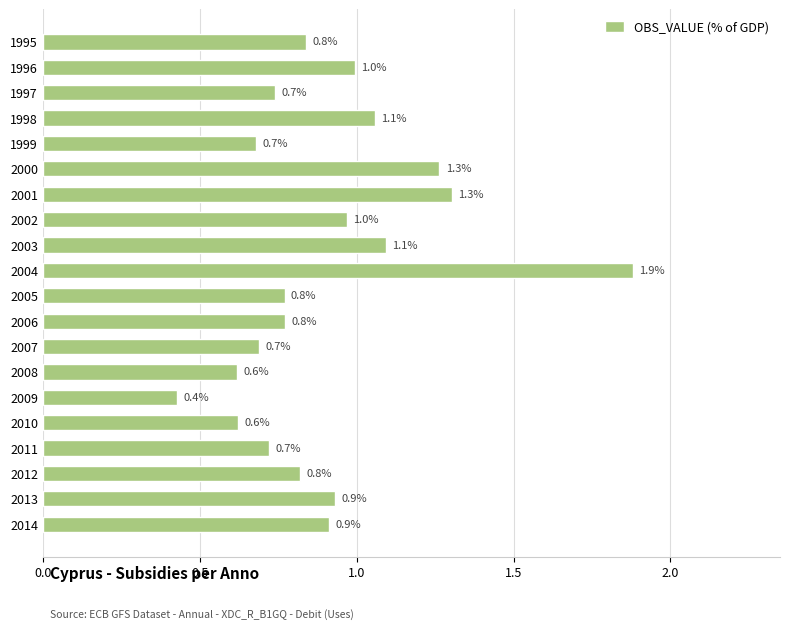

What is the value of the 13th bar from the top?

0.7